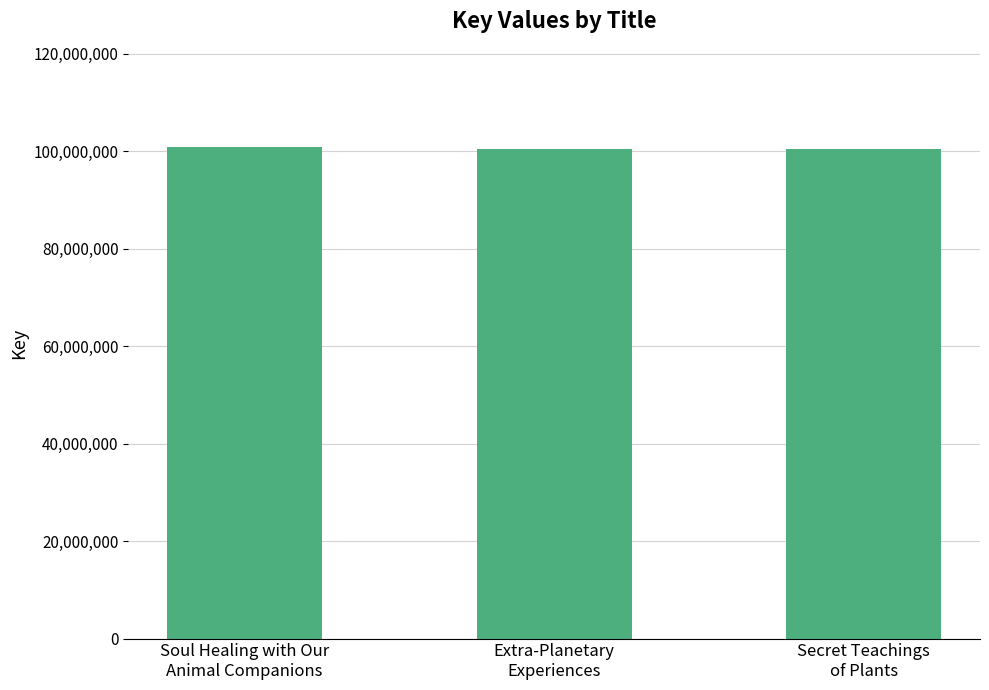

What is the greatest value displayed?

100838406